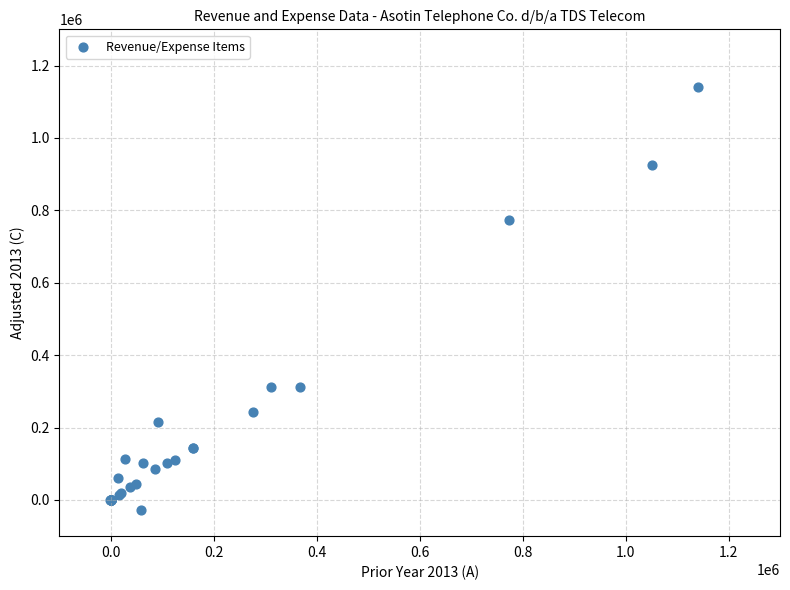

What Y value in the scatter plot is closest to 557212?

772778.7